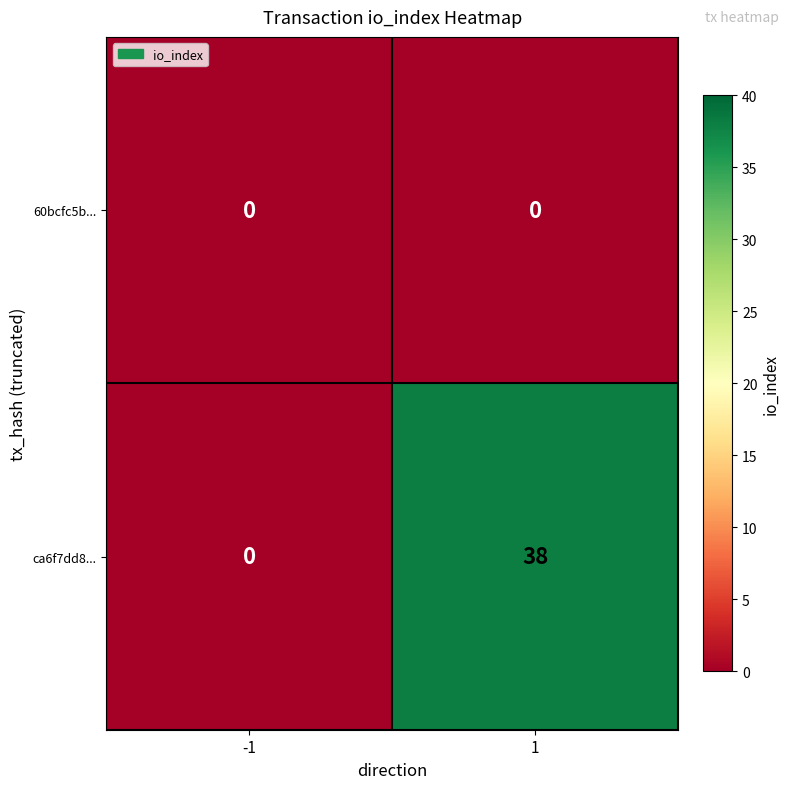

What is the sum of the ca6f7dd8... values at -1 and 1?

38